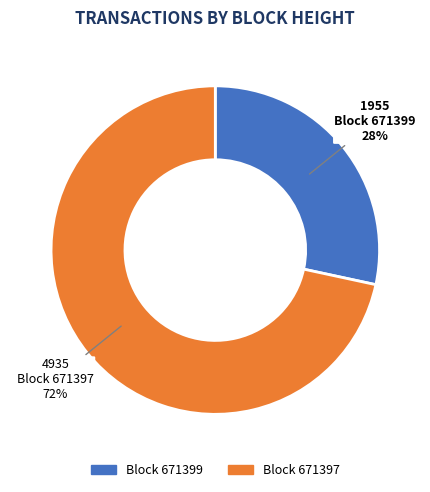

To the nearest percent, what is the average slice percentage?

50%